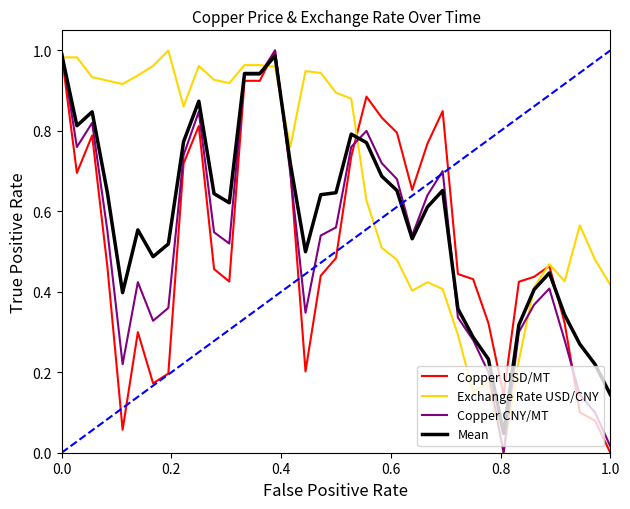

Which series has the largest total across all categories?

Exchange Rate USD/CNY